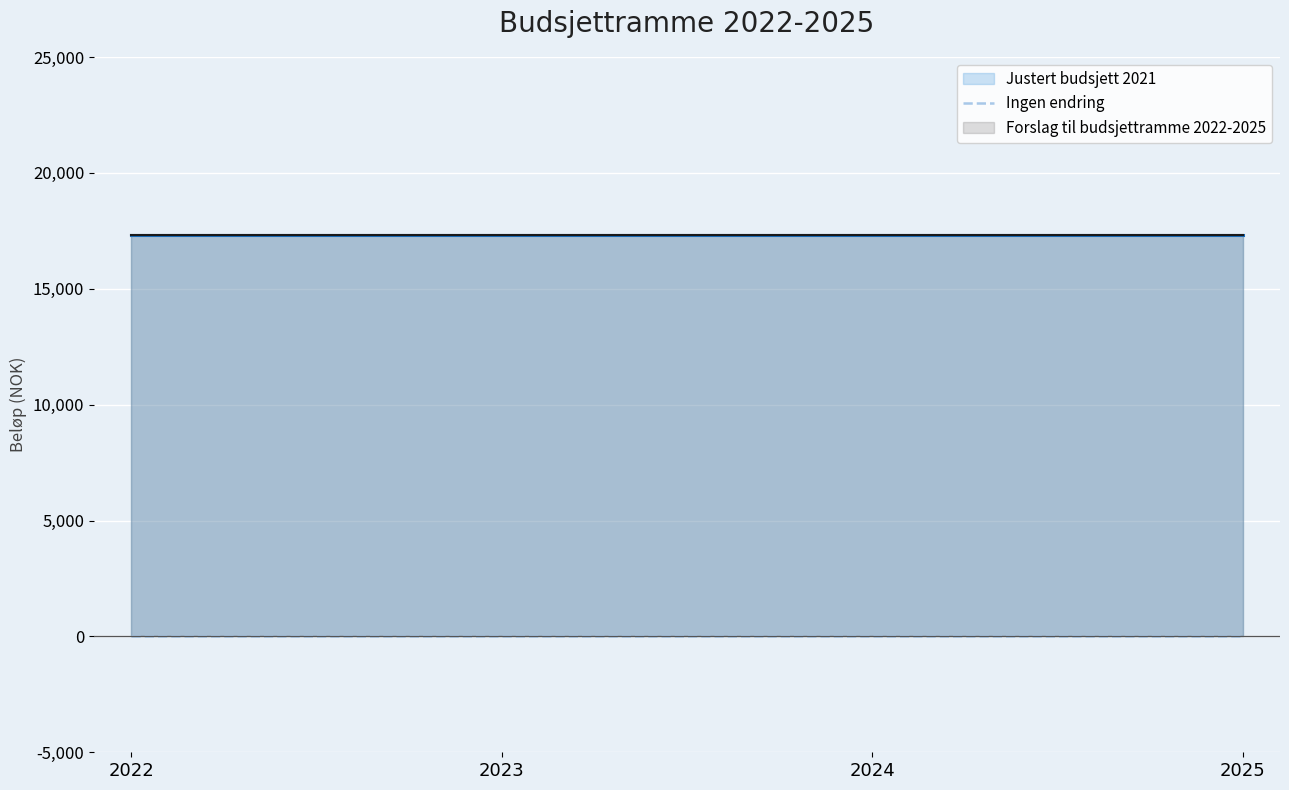

What is the value of the Forslag til budsjettramme 2022-2025 point at the 4th from the left?

17307